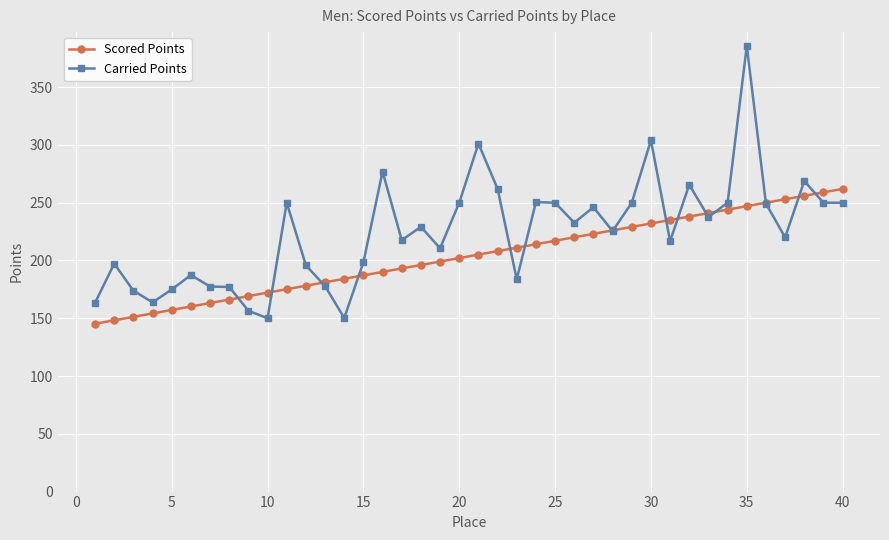

Which series has the largest total across all categories?

Carried Points